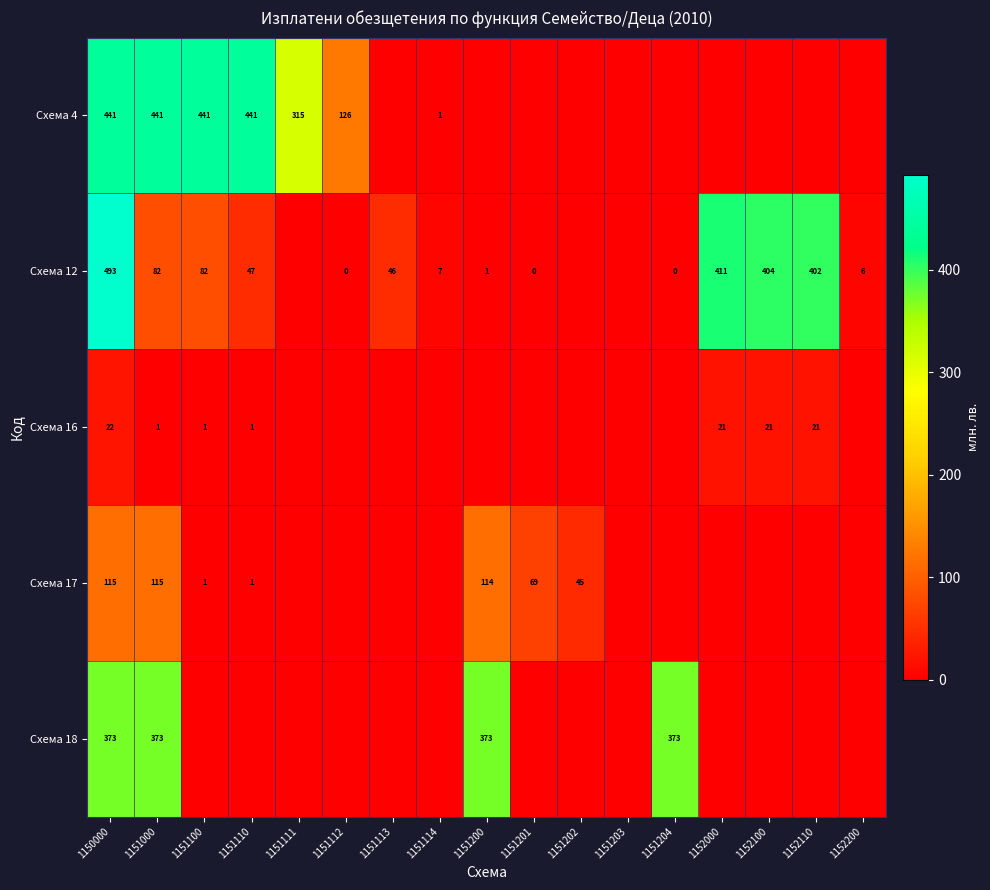

The Схема 17 series shows 115 at 1151000. True or false?

True